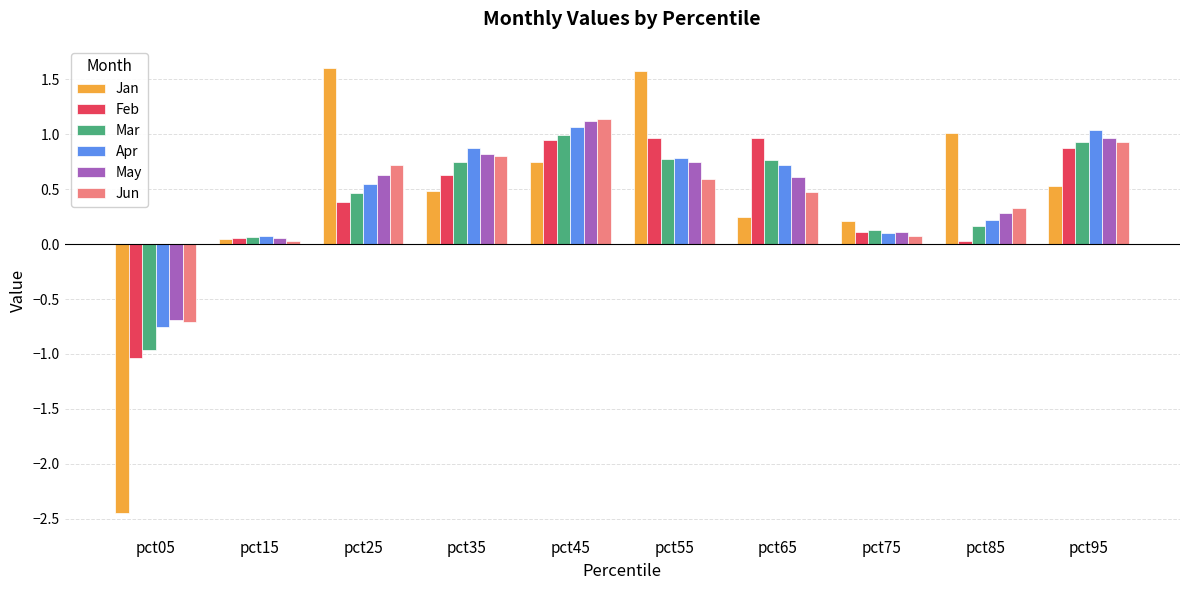

True or false: Apr has a value of 1.4 at pct35.

False